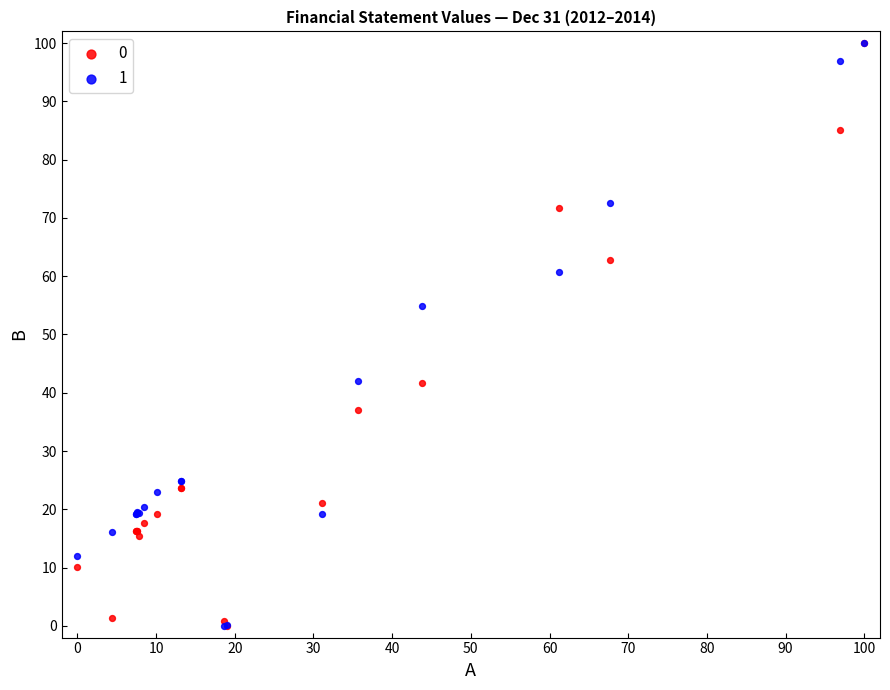

Across all series, what Y value is closest to 50?

54.8